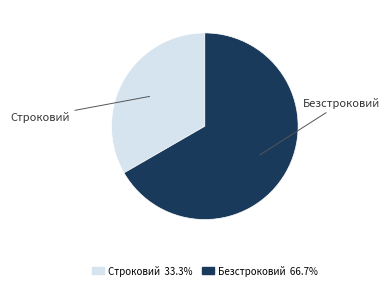

Which category has the biggest portion of the pie?

Безстроковий